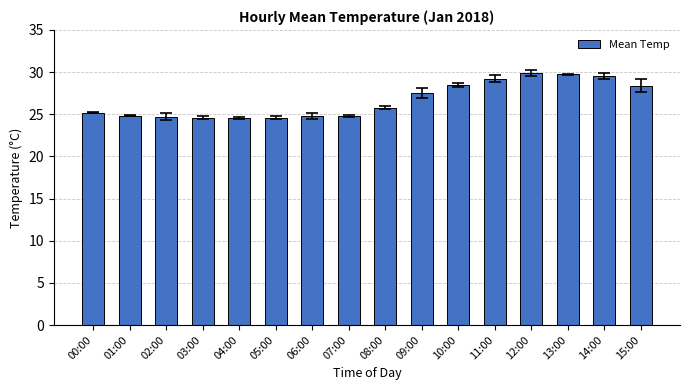

Where is the data nearest to the value 27?

09:00